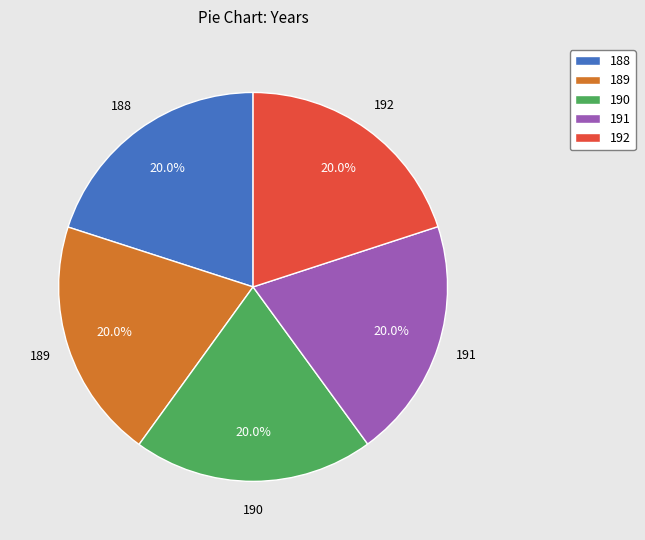

Count the number of slices in the pie.

5